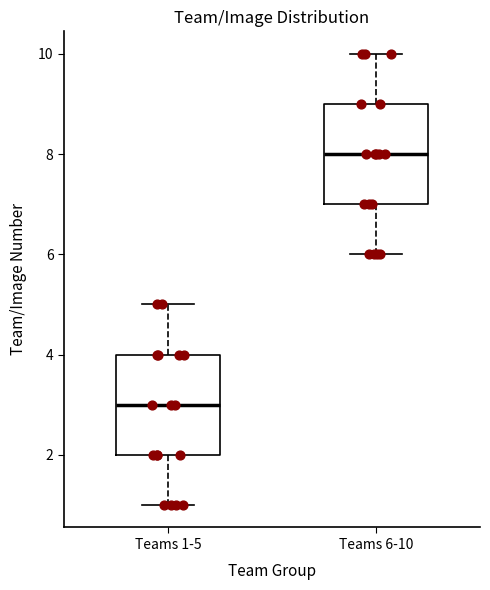

Where is the upper edge of the box for Teams 6-10 on the y-axis? The values are not printed on the chart, so give them approximately, as read against the axis.

9